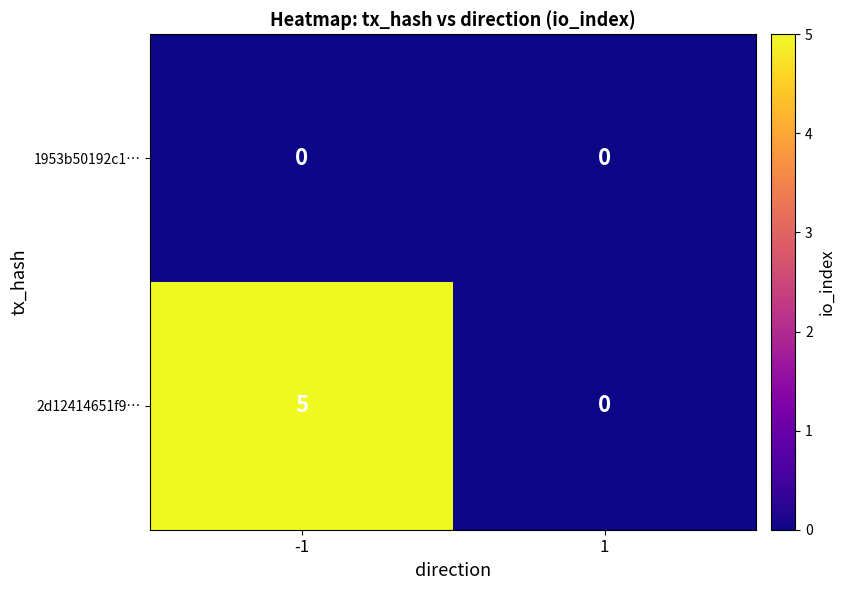

At which category is the sum across all series the highest?

-1